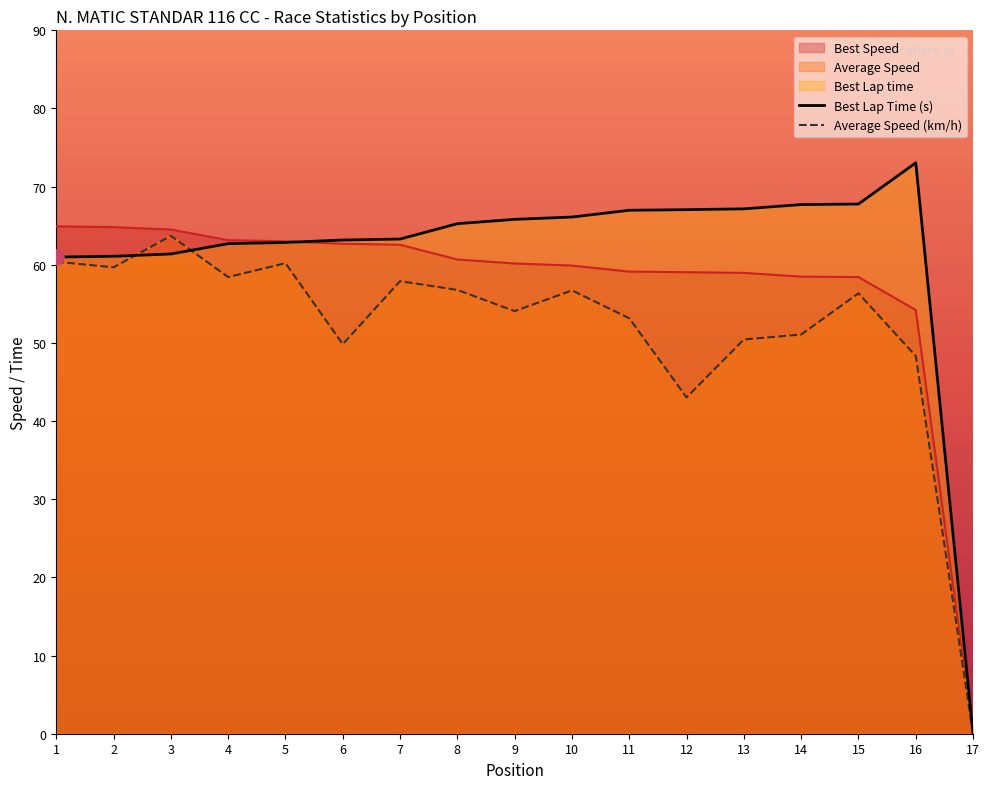

Which series has the largest Y range (max minus min)?

Best Lap time